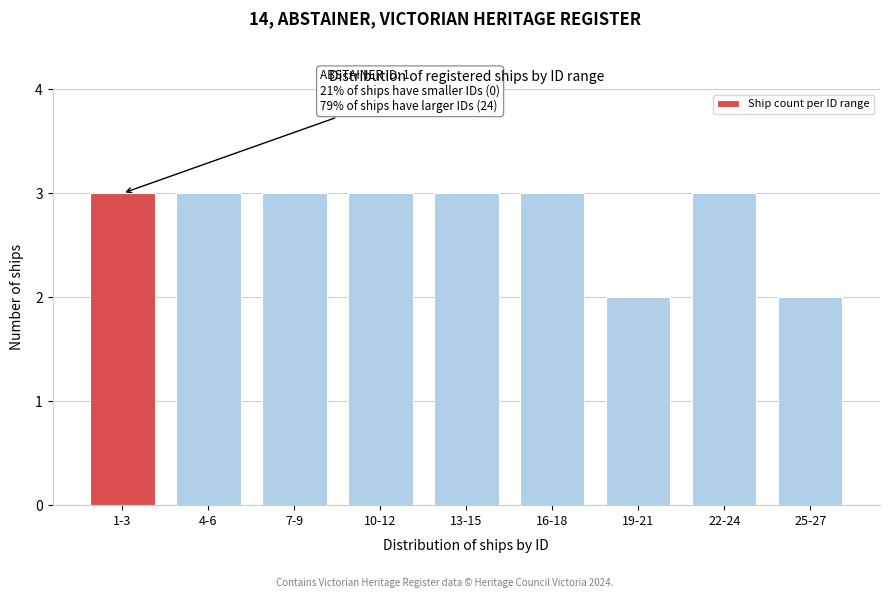

Reading right to left, transcribe all the data shown in this chart.

25-27=2	22-24=3	19-21=2	16-18=3	13-15=3	10-12=3	7-9=3	4-6=3	1-3=3